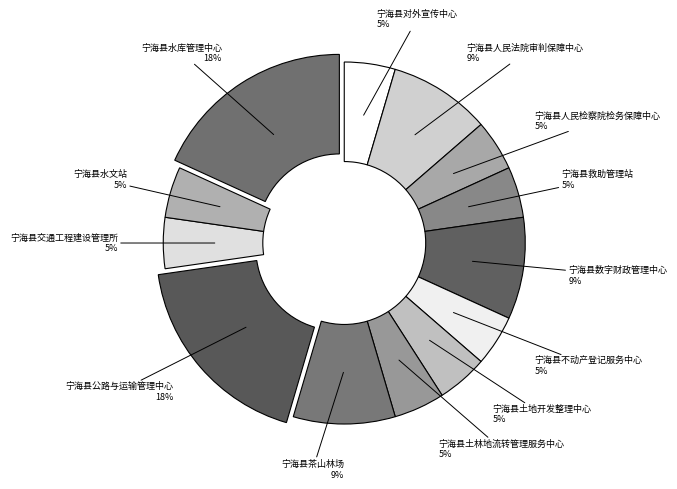

True or false: 宁海县对外宣传中心 accounts for 5% of the total.

True